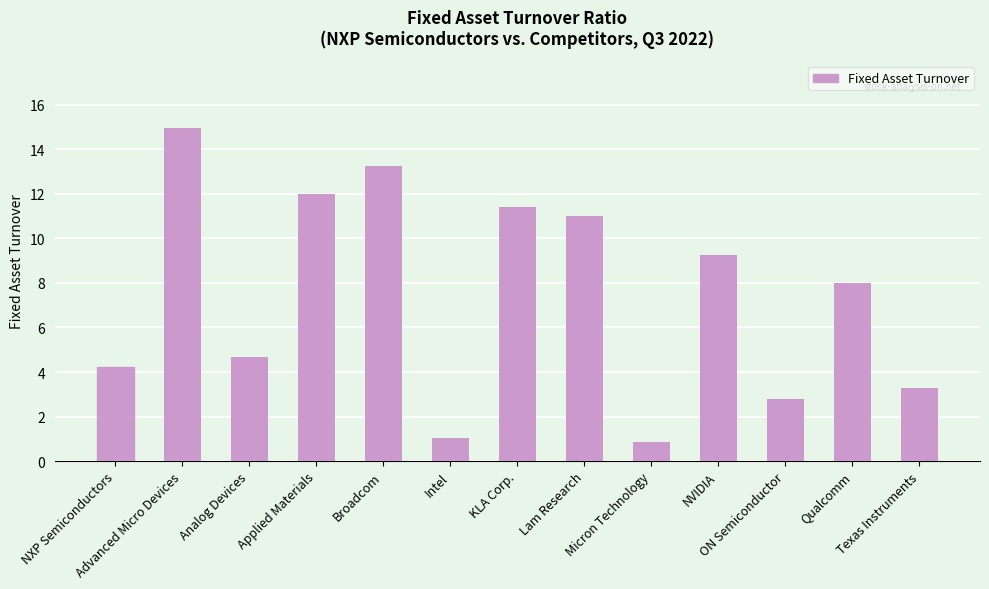

What is the label of the 13th bar from the right?

NXP Semiconductors